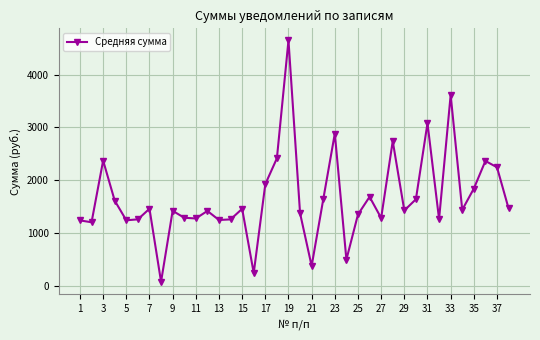

Is this an area chart (filled region under the line)?

No